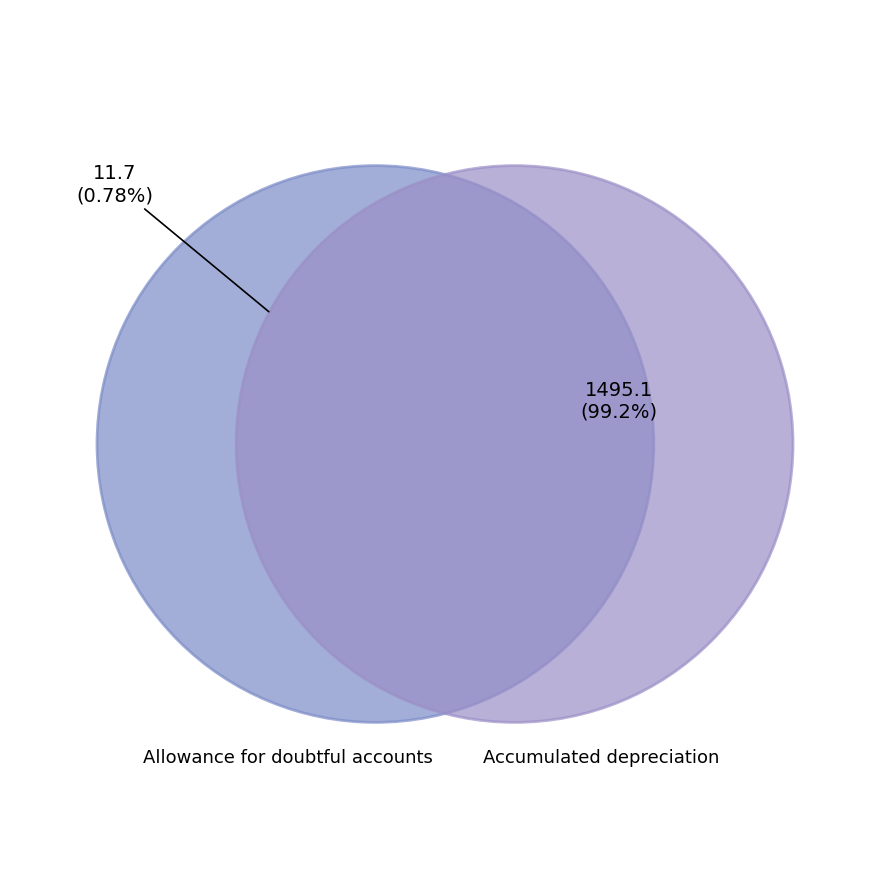

To the nearest percent, what is the combined percentage of Allowance for doubtful accounts and Accumulated depreciation?

100%